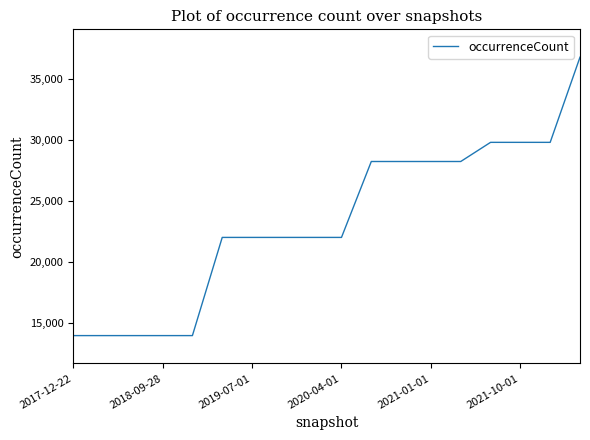

What is the minimum value shown in the chart?

13976